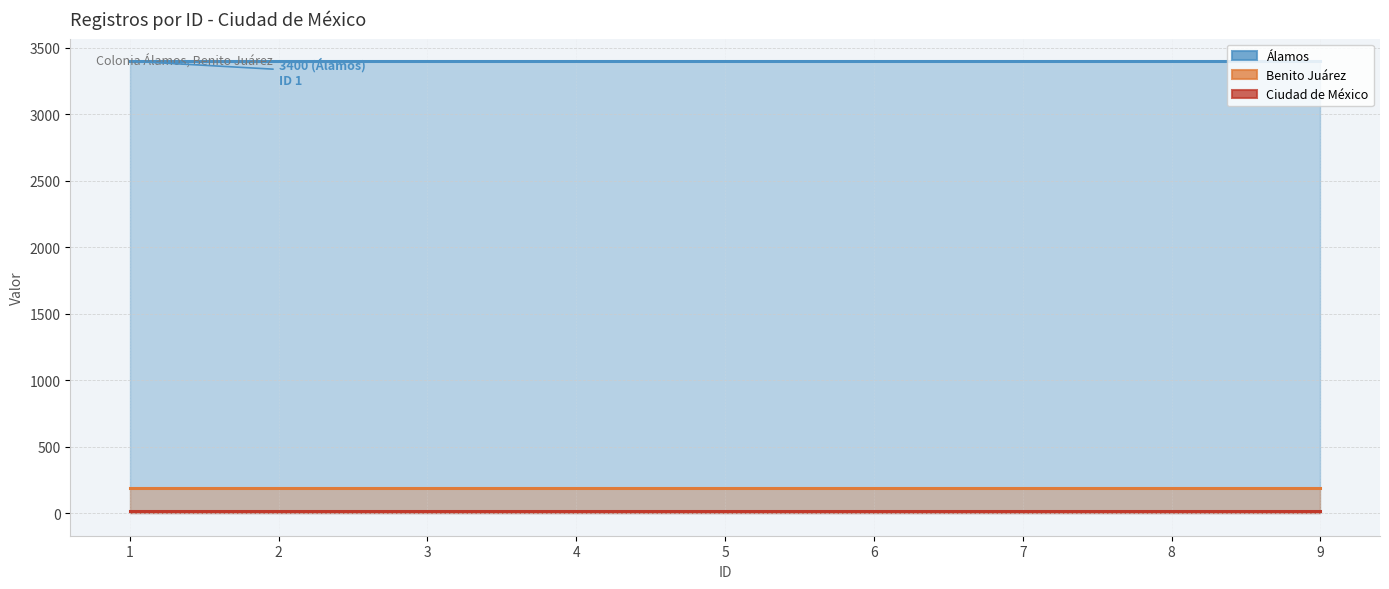

The Benito Juárez series shows 51 at 1. True or false?

False